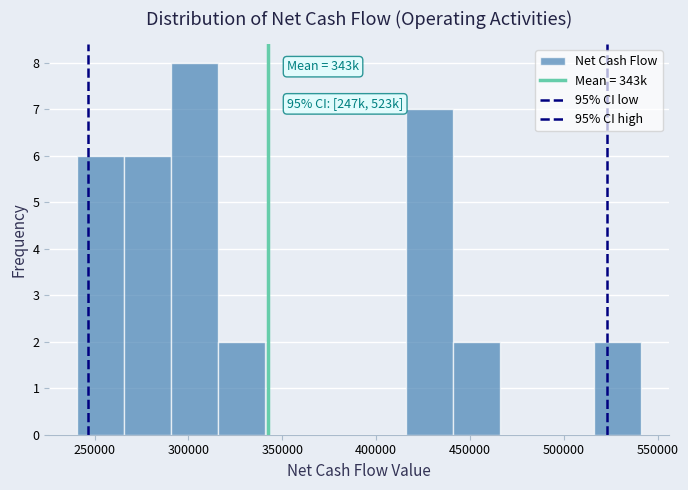

Which range on the x-axis has the tallest bar?

290000 to 315000